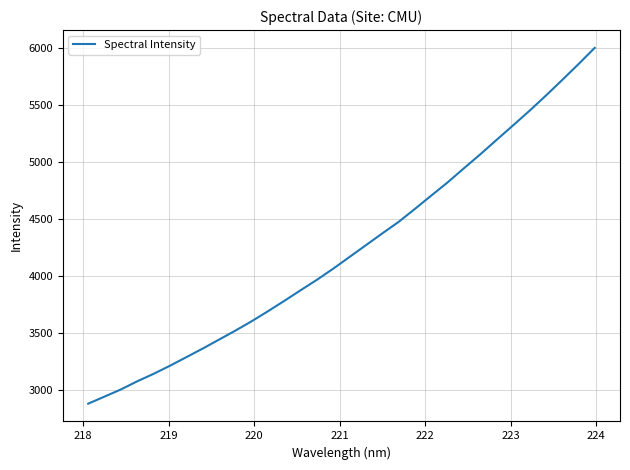

What is the smallest value displayed?

2877.6